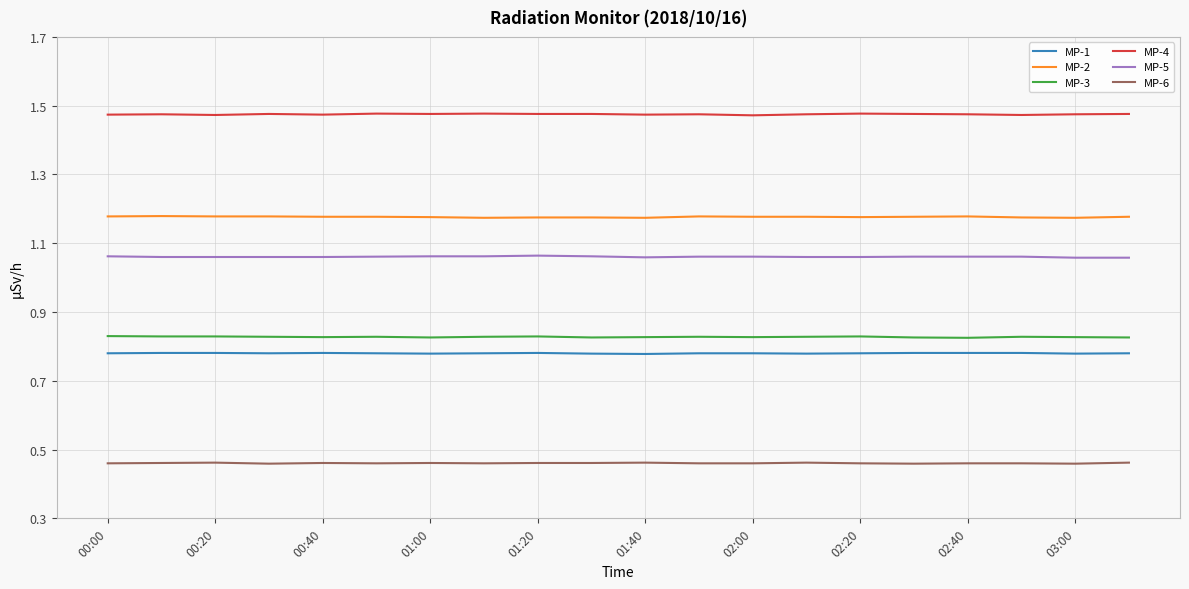

True or false: MP-2 and MP-3 cross at least once.

False